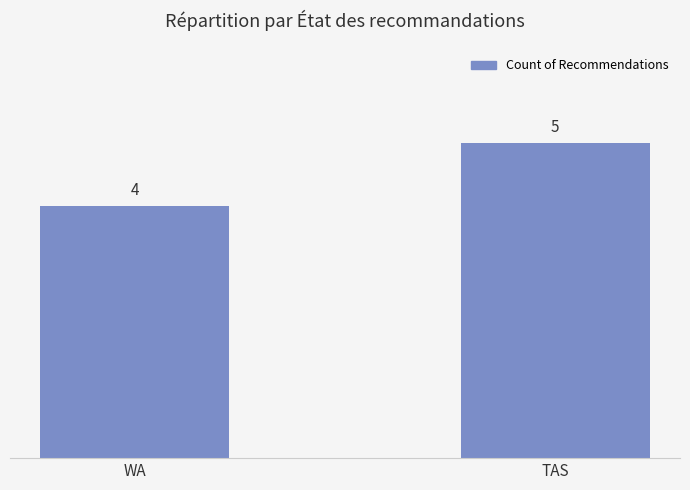

What is the label of the 1st bar from the left?

WA